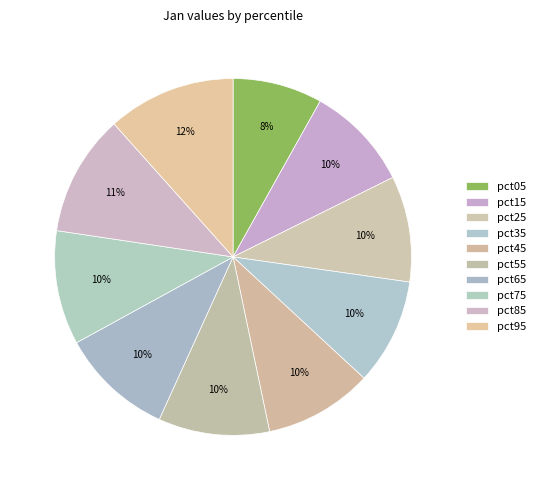

Is pct25 the majority of the pie?

No